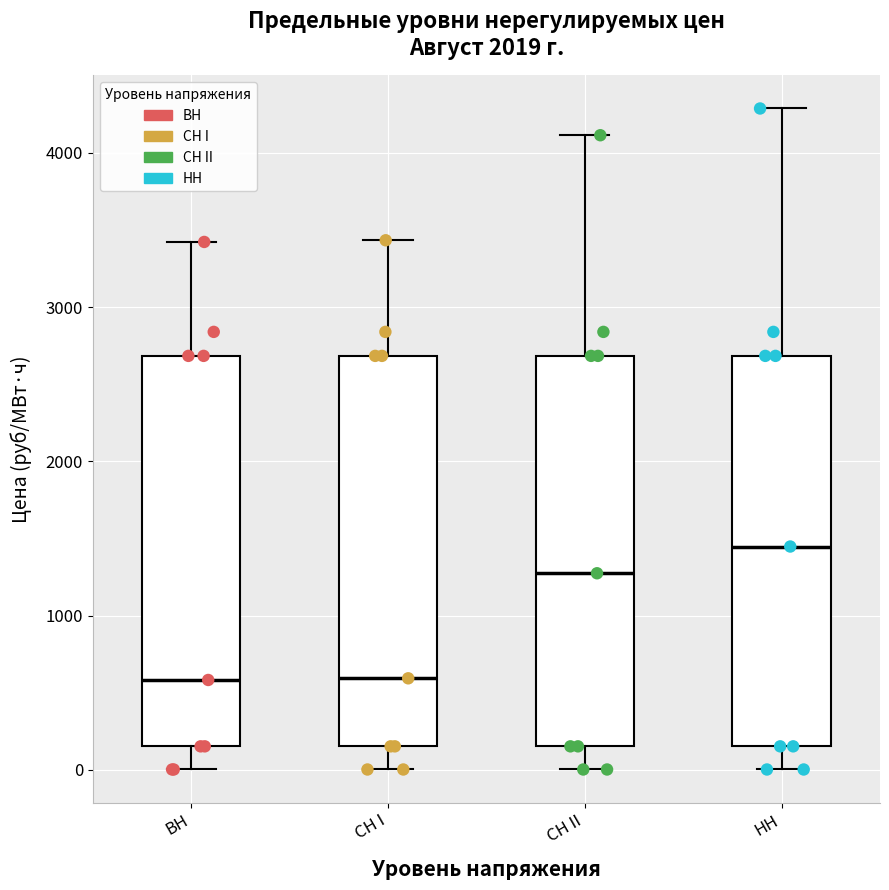

Where does the median line of the box for ВН sit on the y-axis? The values are not printed on the chart, so give them approximately, as read against the axis.

600